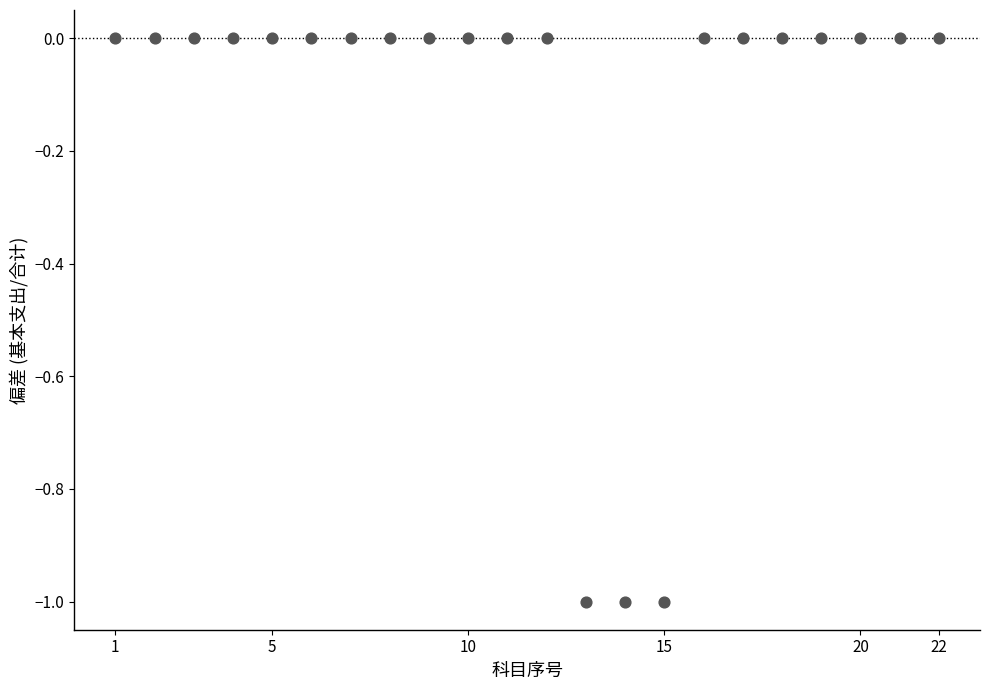

What is the range of X values (max minus min)?

21